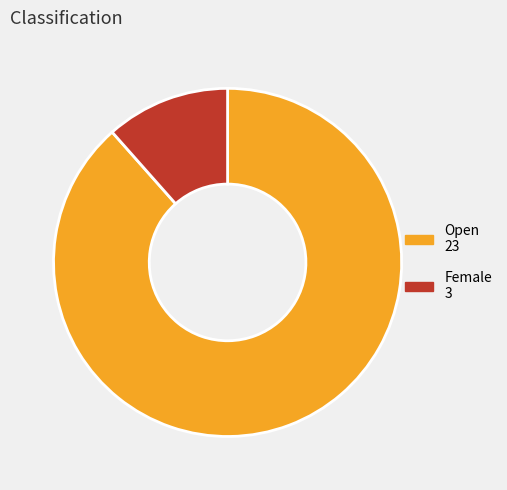

Count the number of slices in the pie.

2